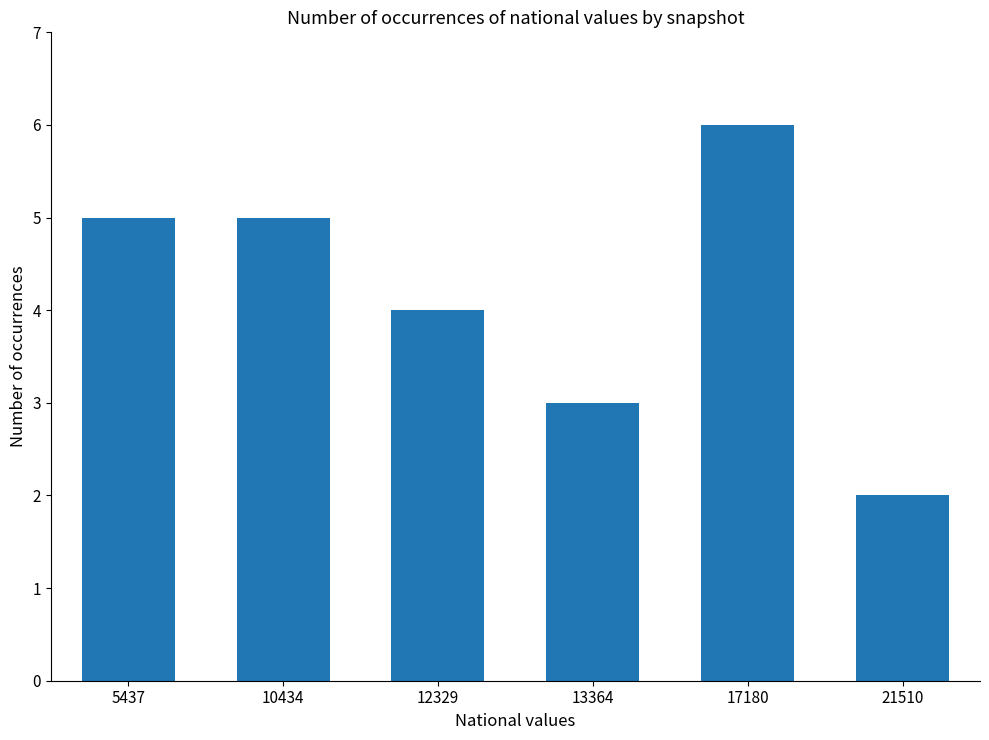

What is the difference between the second highest and minimum values?

3